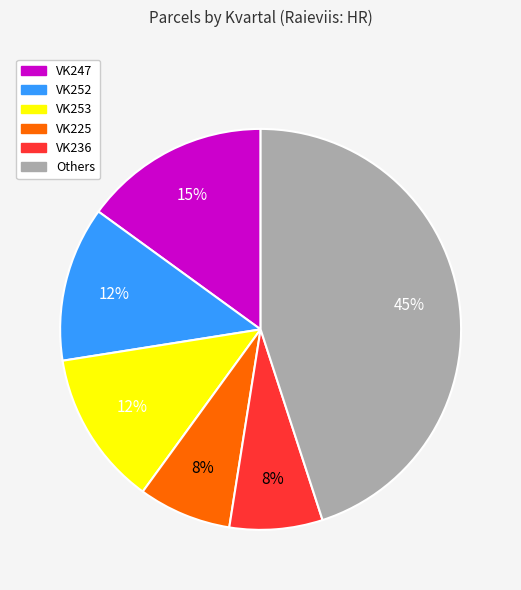

What percentage is the VK247 slice, to the nearest percent?

15%